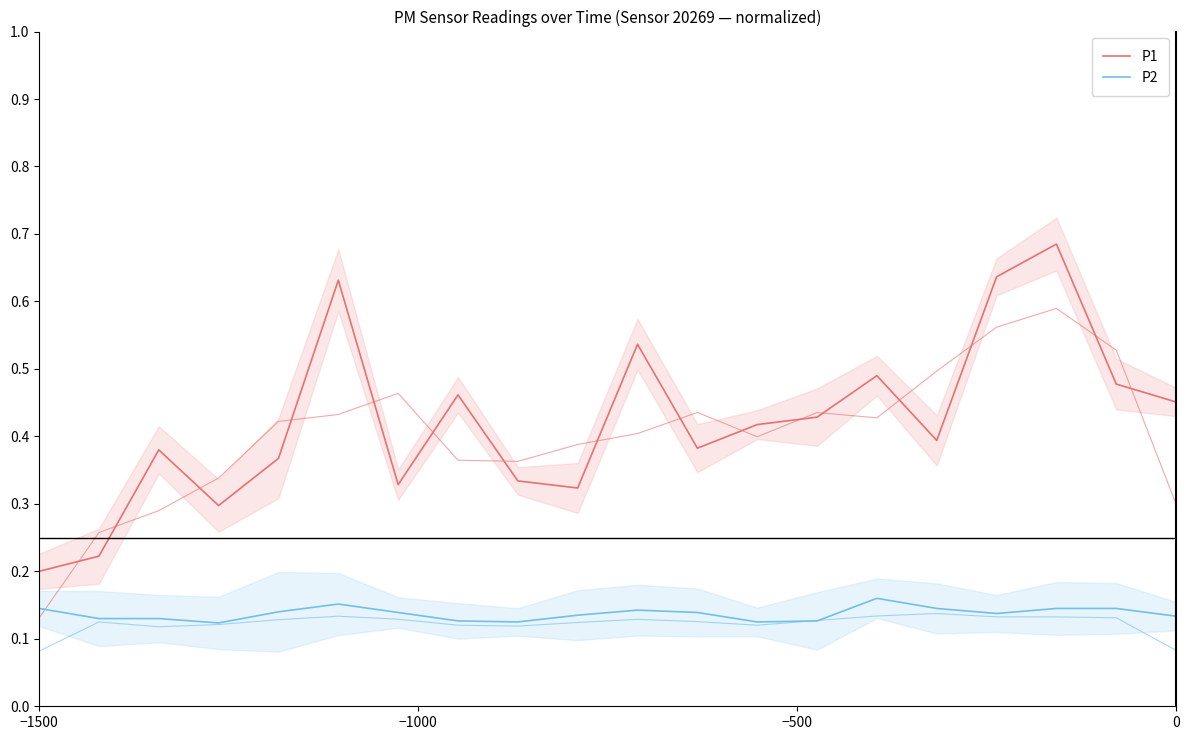

What is the lowest value of the P2 series?

0.1